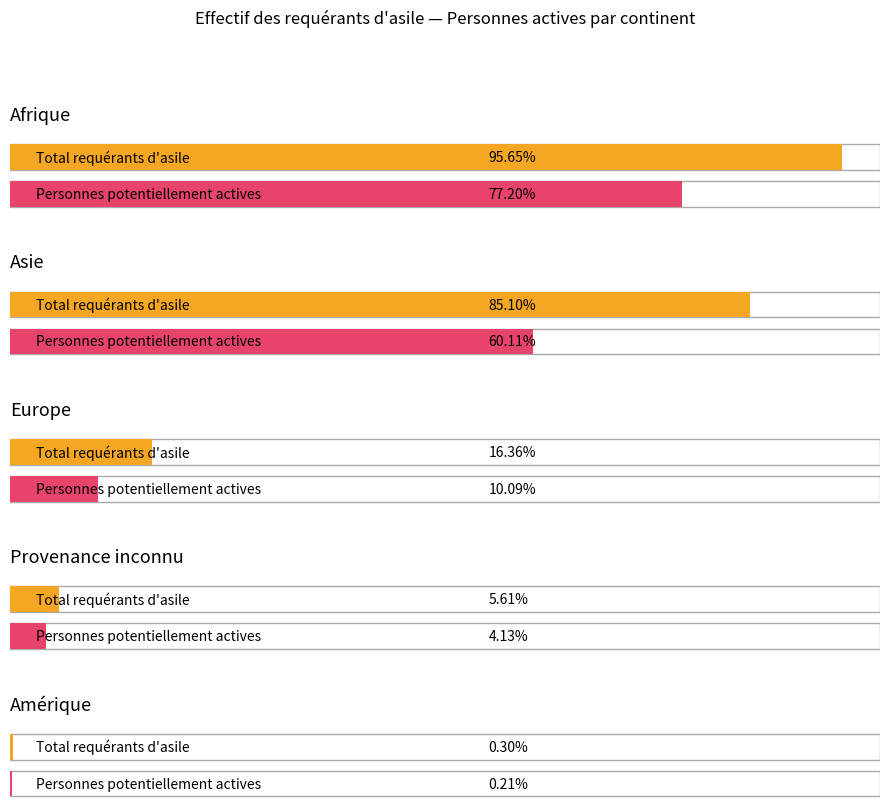

At which label does Total requérants d'asile first exceed 1636?

Afrique